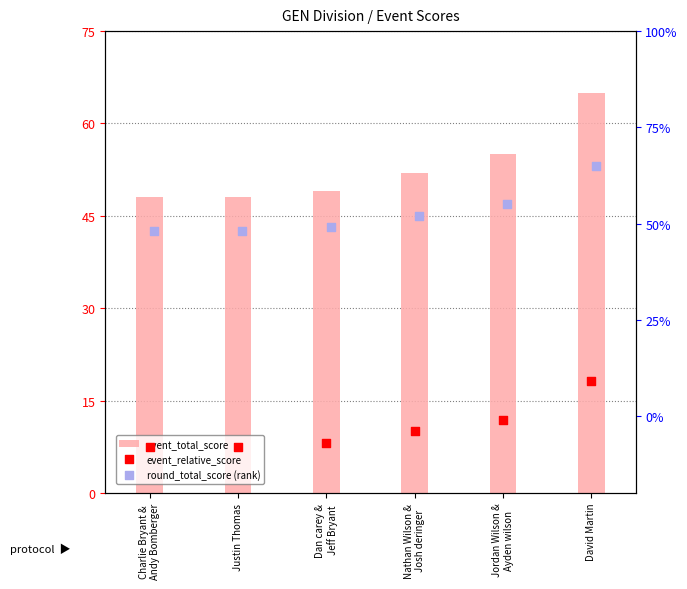

At which category is the sum across all series the highest?

David Martin